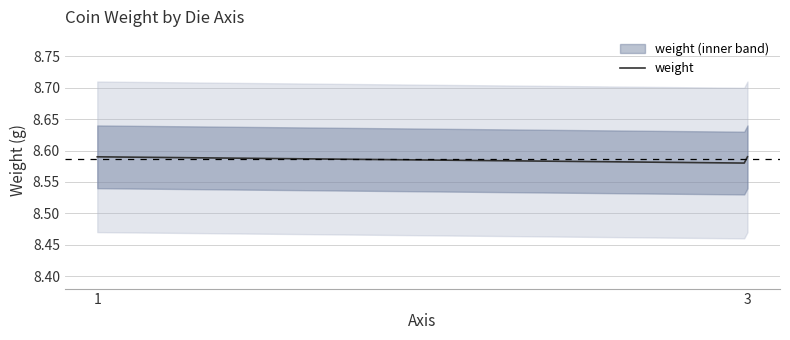

How many distinct data groups are displayed?

1